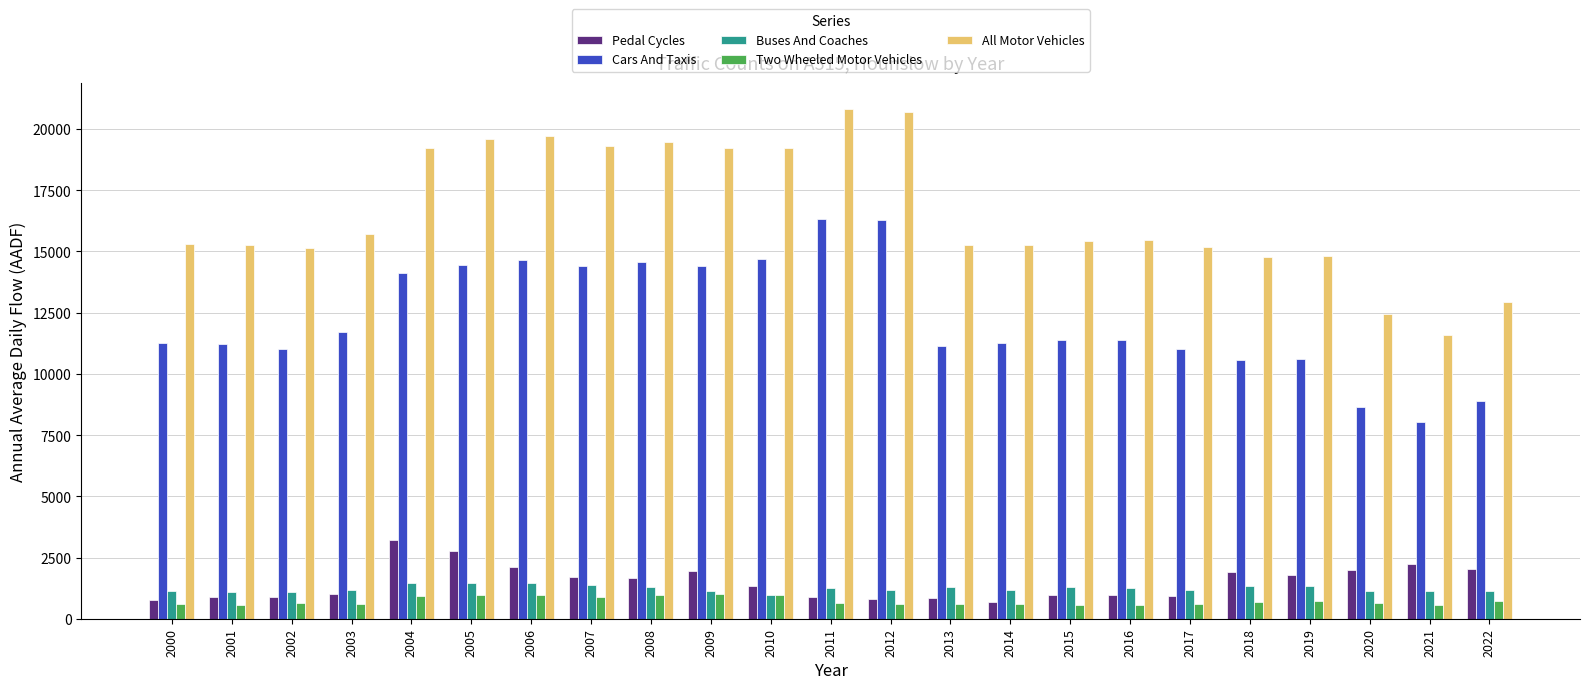

Which series has the largest total across all categories?

All Motor Vehicles